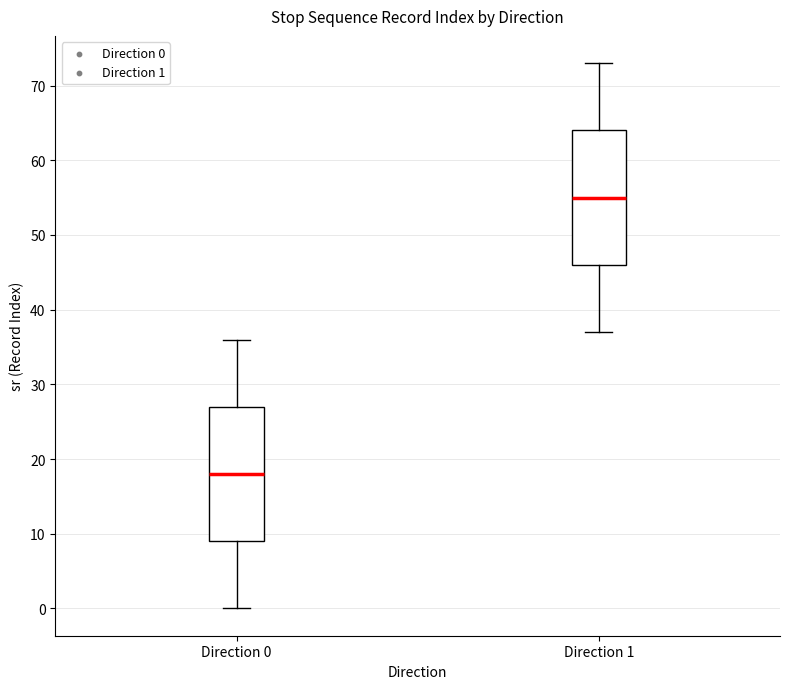

Which box has the highest median line?

Direction 1